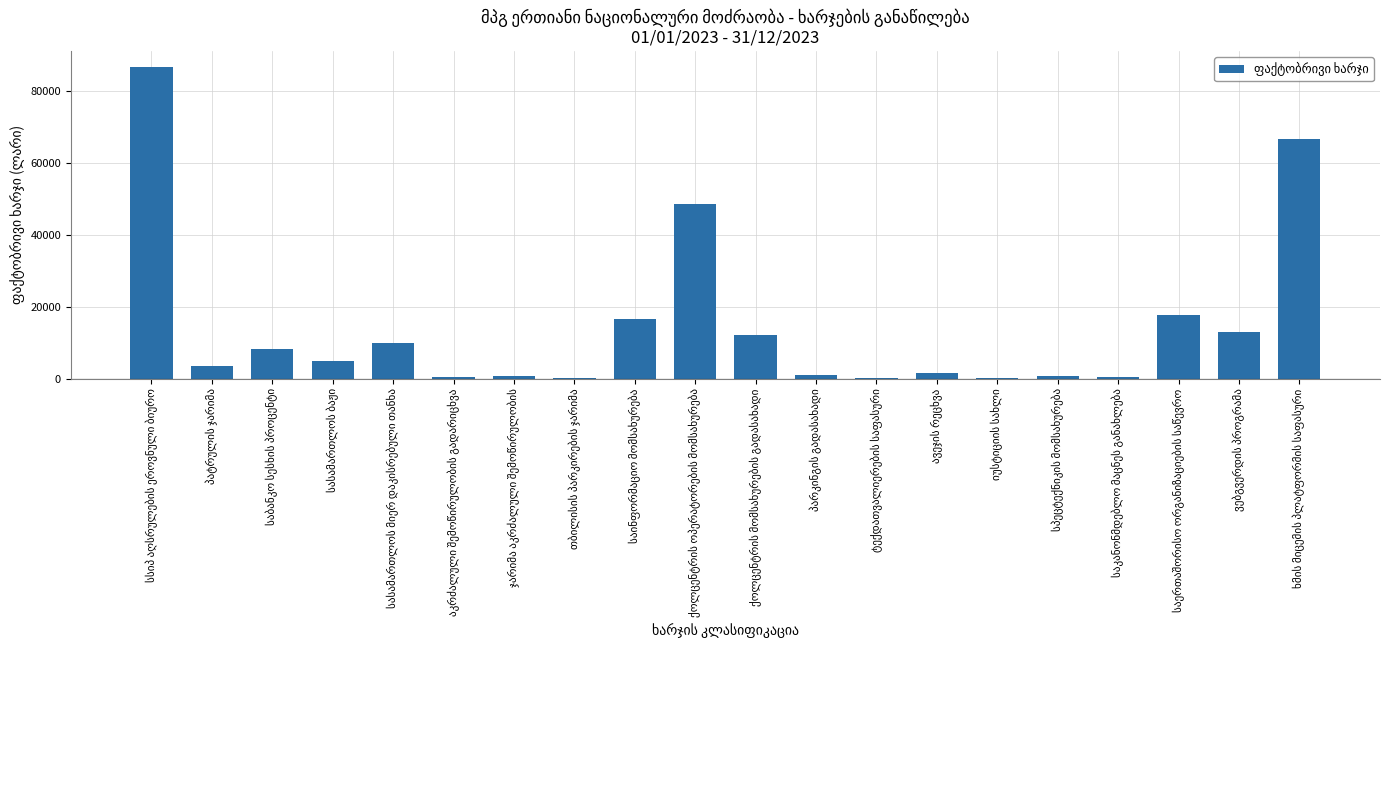

What is the maximum value shown in the chart?

86764.1